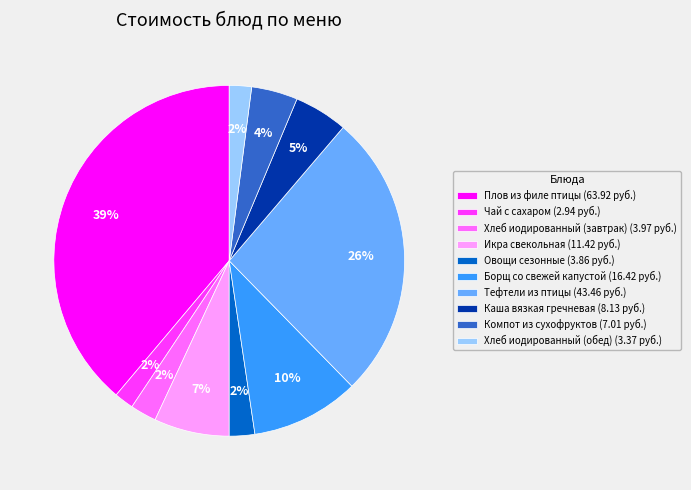

Count the number of slices in the pie.

10